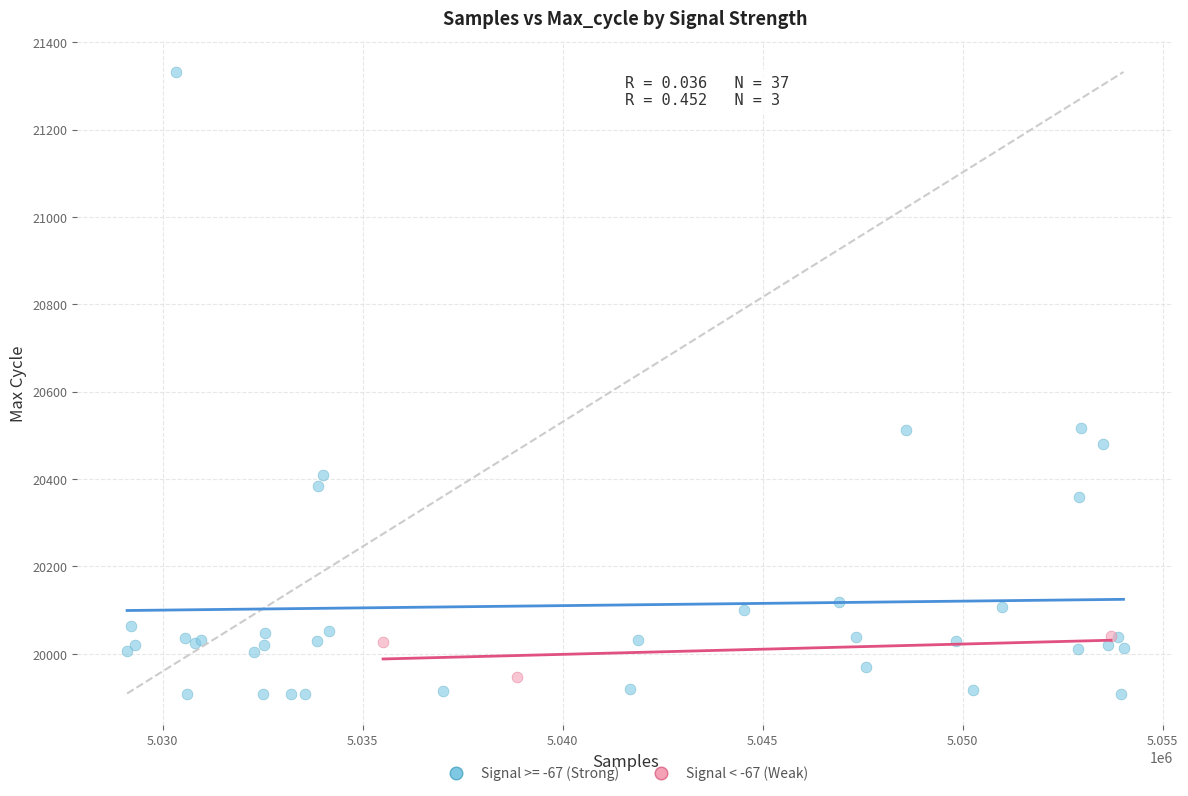

Which series has the widest spread of Y values?

Signal >= -67 (Strong)